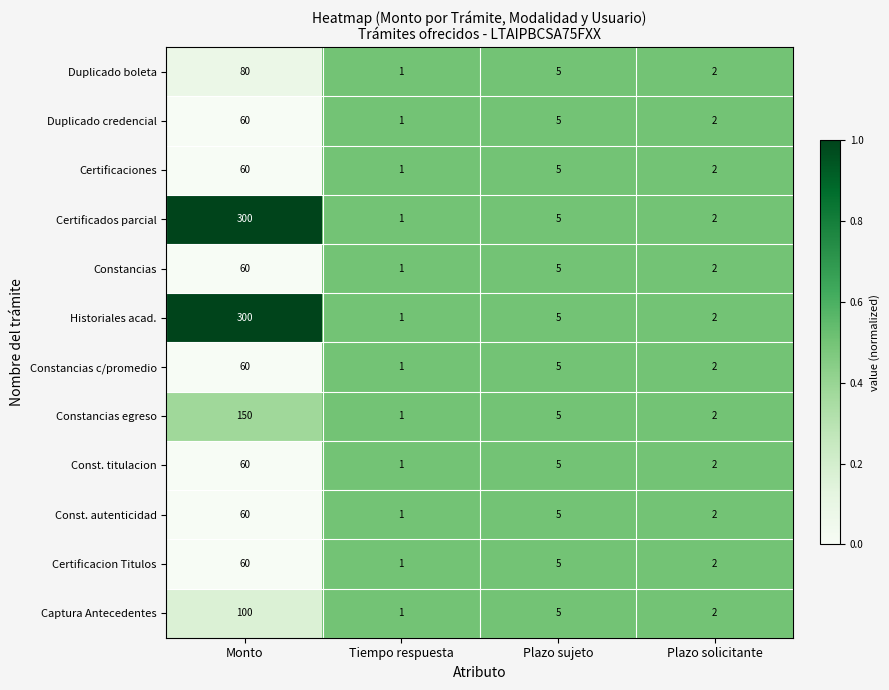

Which category has the highest value in the Captura Antecedentes series?

Monto